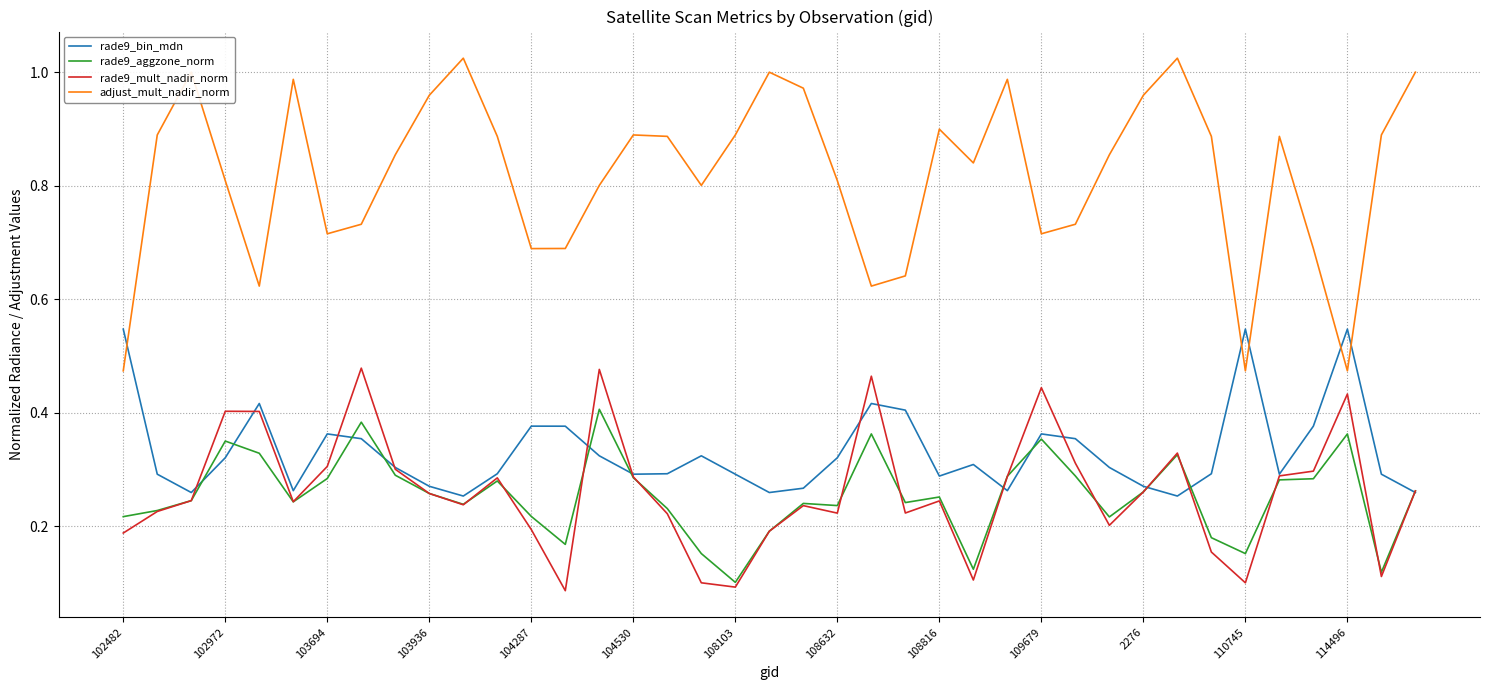

Which series has the largest range (max minus min)?

adjust_mult_nadir_norm